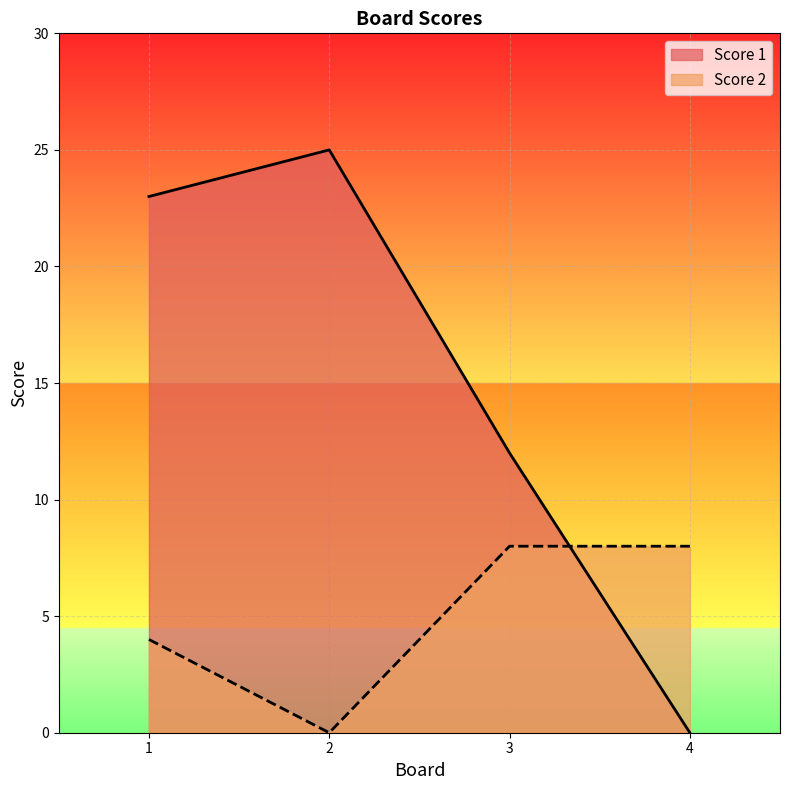

List the labels in order of Score 1 value, largest first.

2, 1, 3, 4